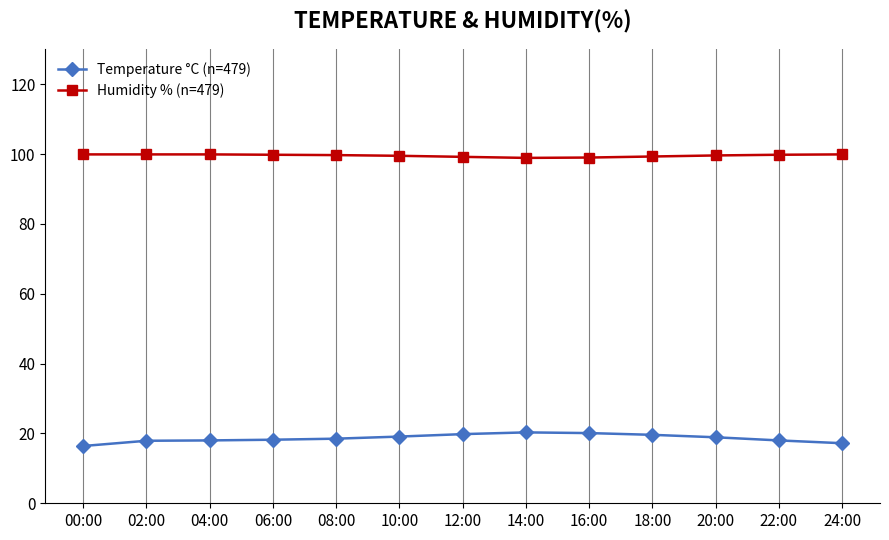

What is the label of the 9th point from the left?

16:00